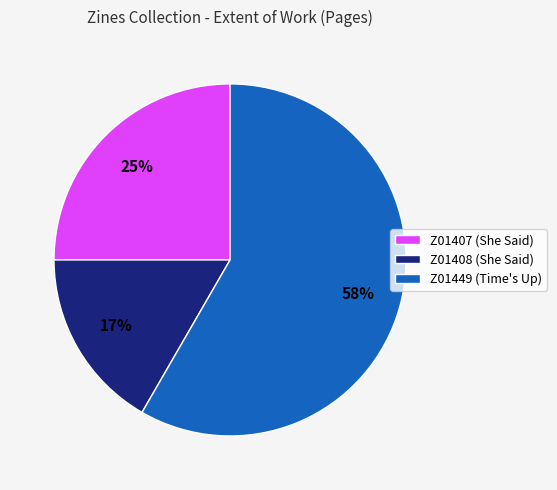

What is the smallest slice in the pie chart?

Z01408 (She Said)